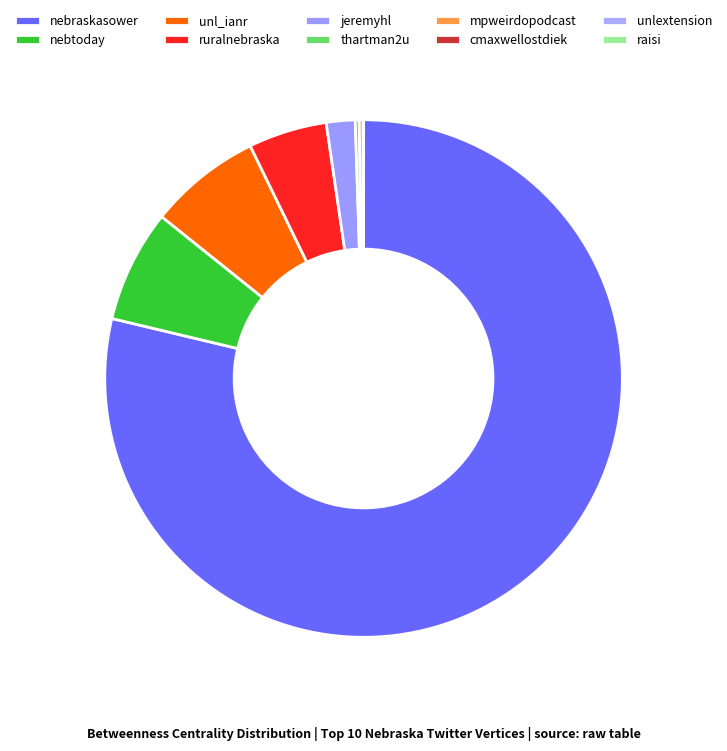

Which slice is the smallest?

unlextension